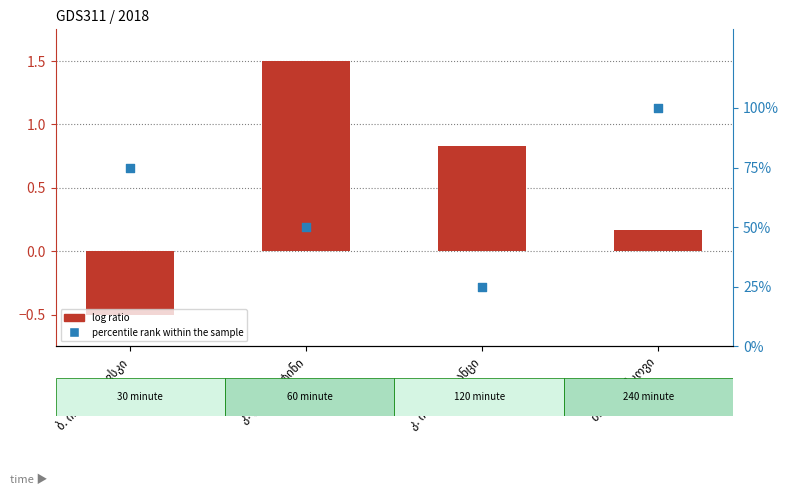

Which series contains the lowest Y value?

log ratio